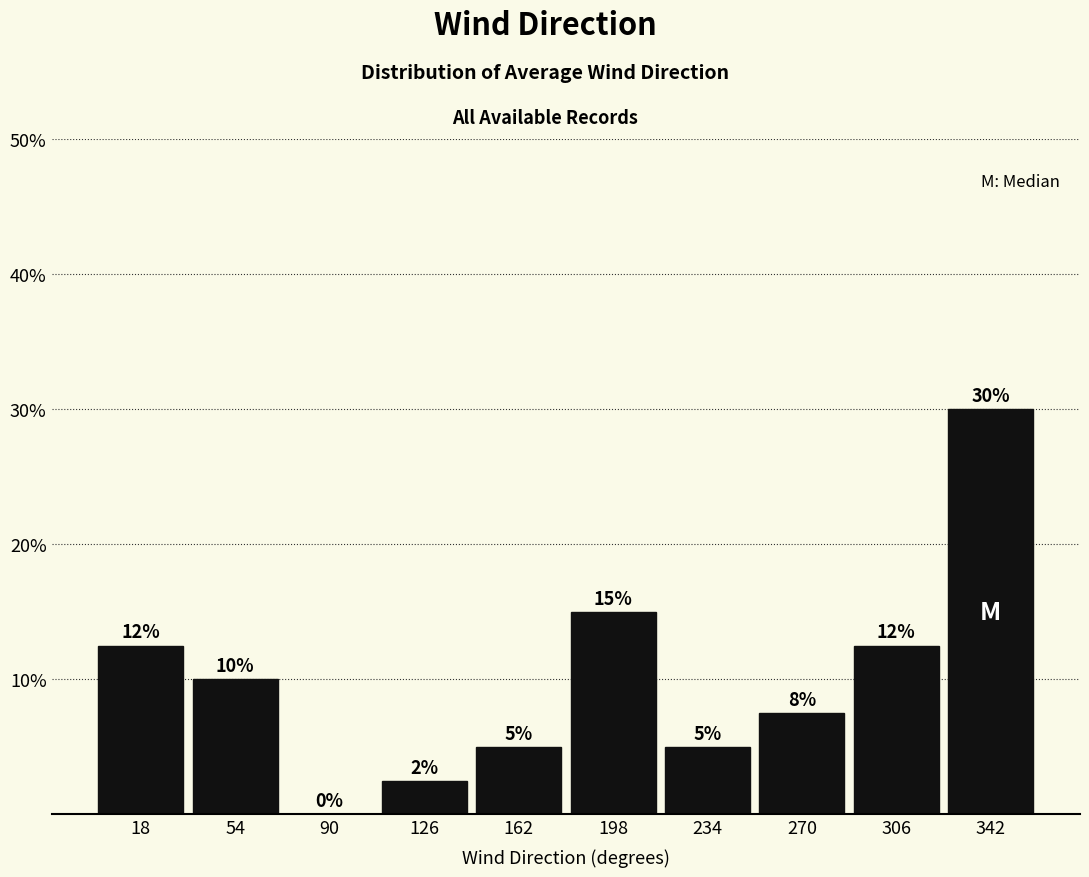

Which range on the x-axis has the tallest bar?

324 to 360